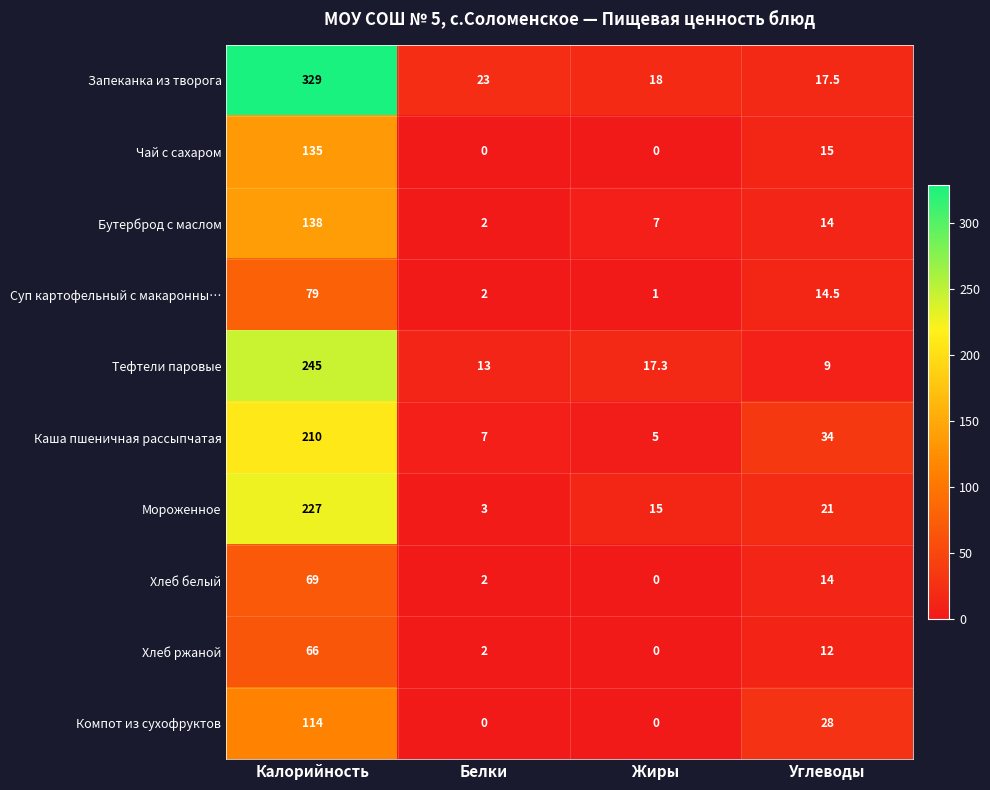

Rank the categories by Запеканка из творога value from lowest to highest.

Углеводы, Жиры, Белки, Калорийность